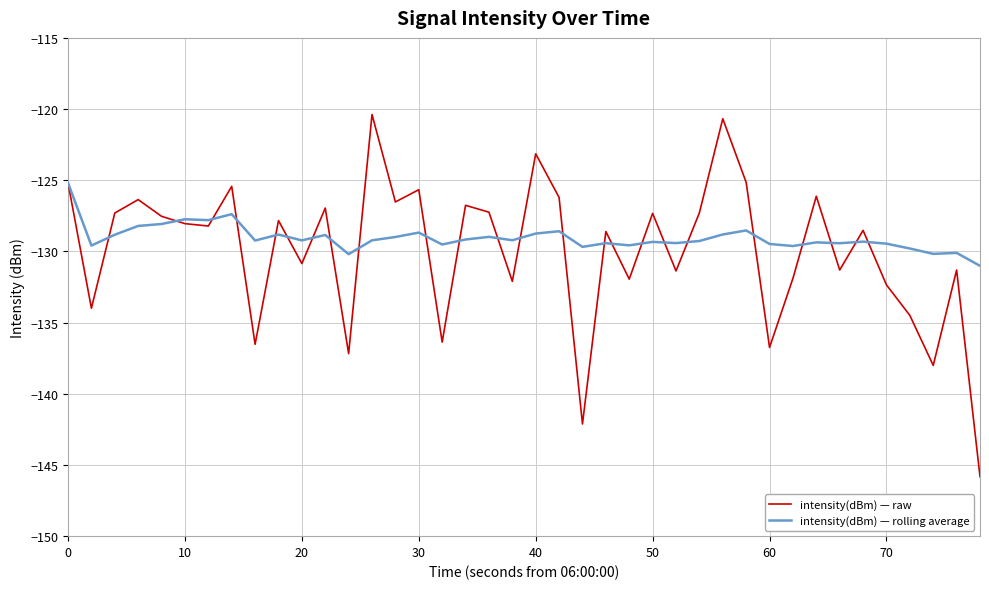

Does the chart display data point markers on the line(s)?

No